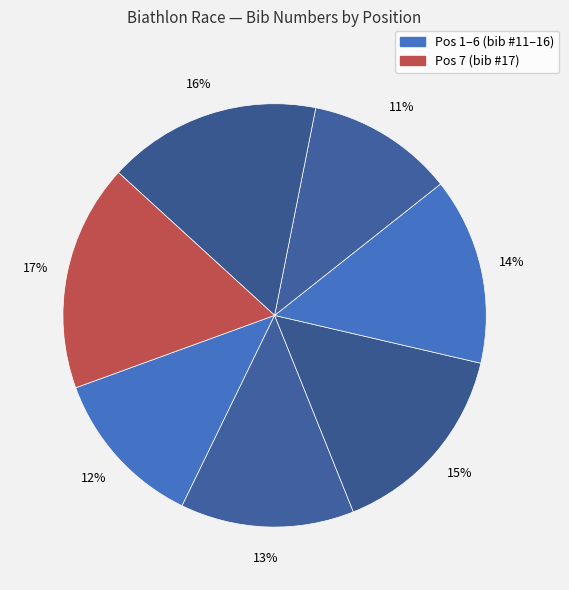

Count the number of slices in the pie.

7